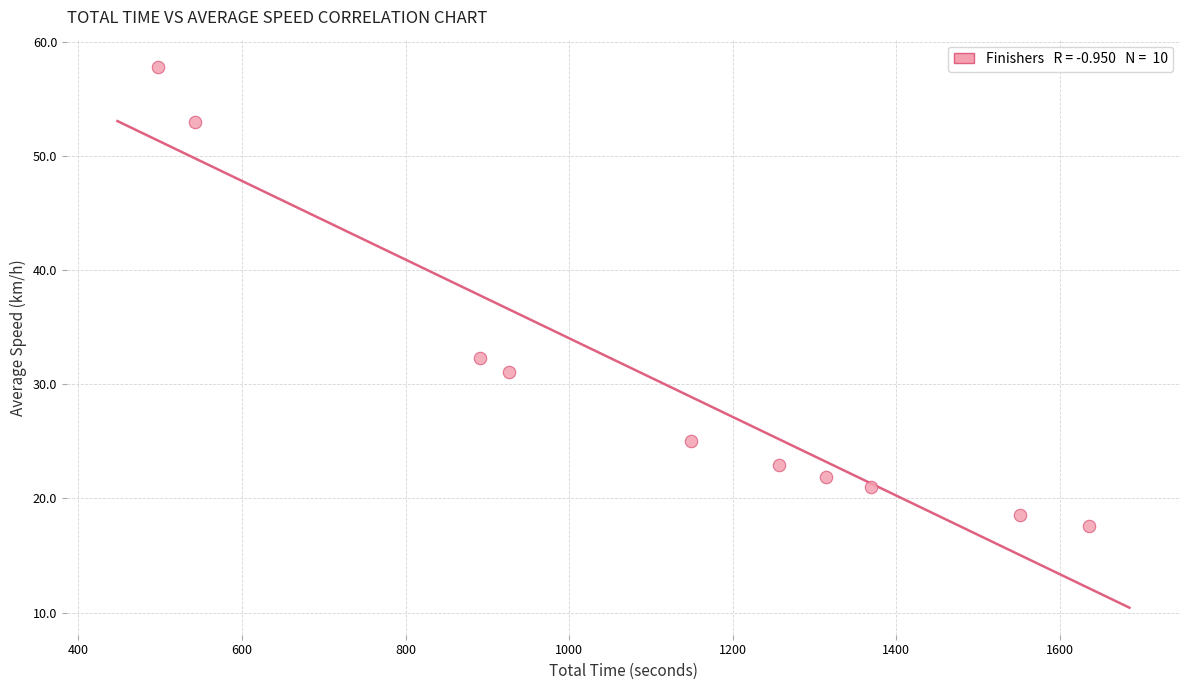

What Y value in the scatter plot is closest to 37?

32.3